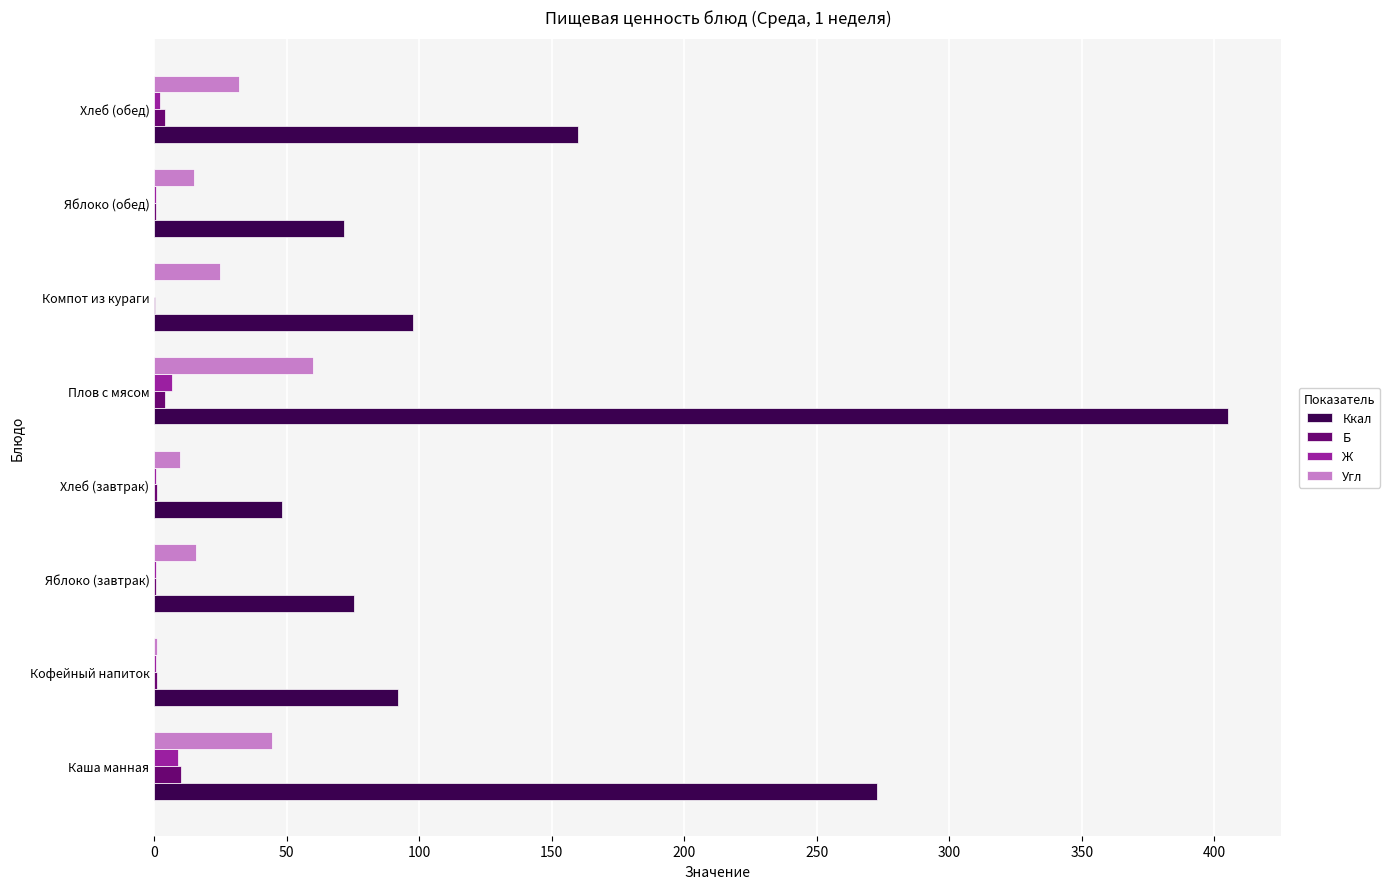

Which series changed the most between Хлеб (завтрак) and Хлеб (обед)?

Ккал